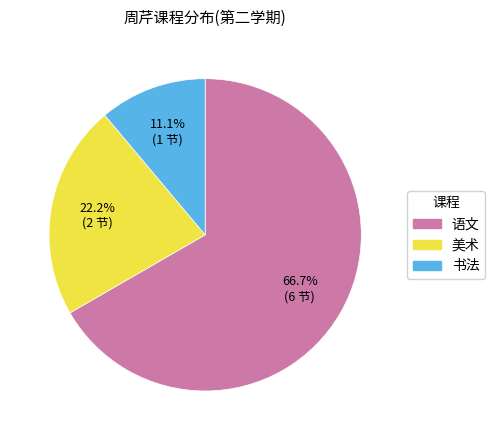

Which has a higher value, 美术 or 语文?

语文